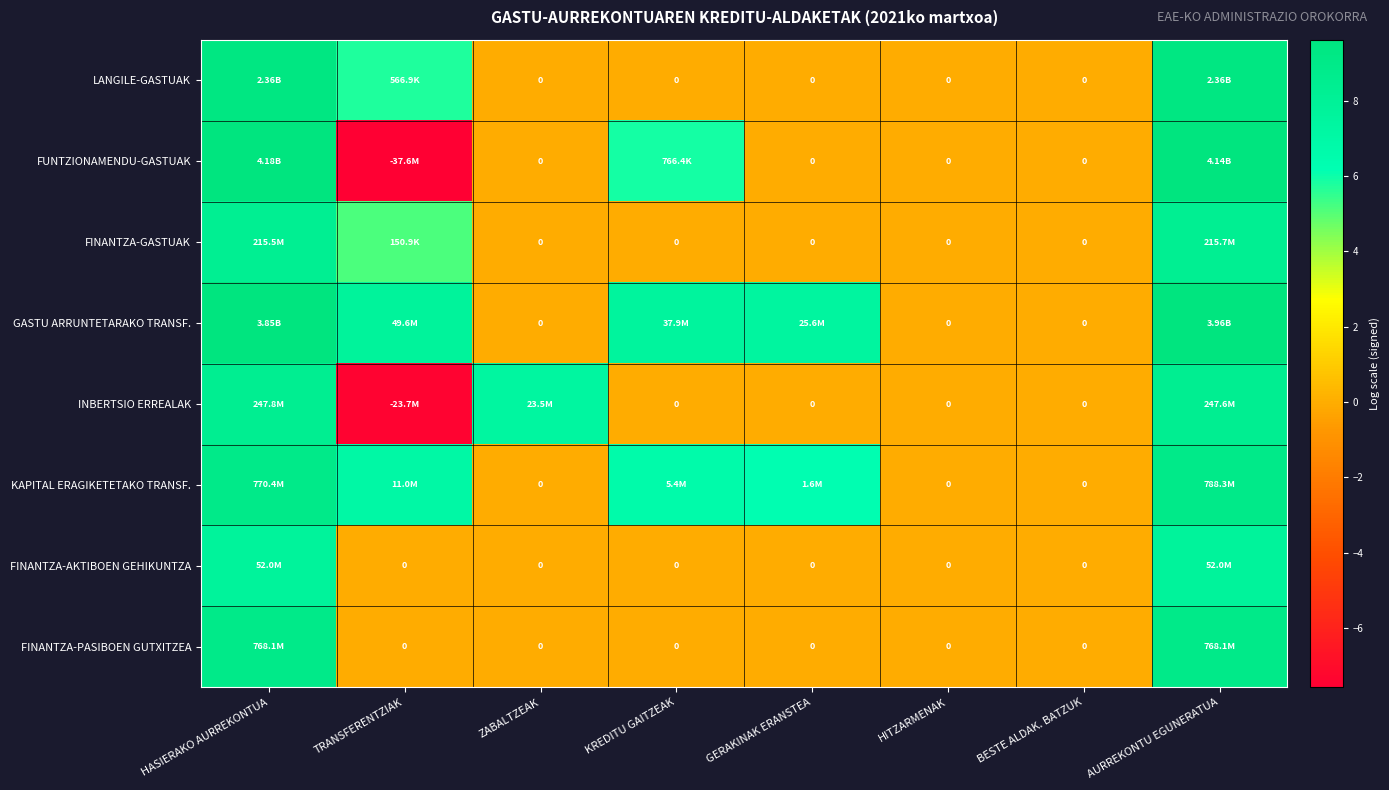

At which label does FINANTZA-AKTIBOEN GEHIKUNTZA reach its minimum?

TRANSFERENTZIAK